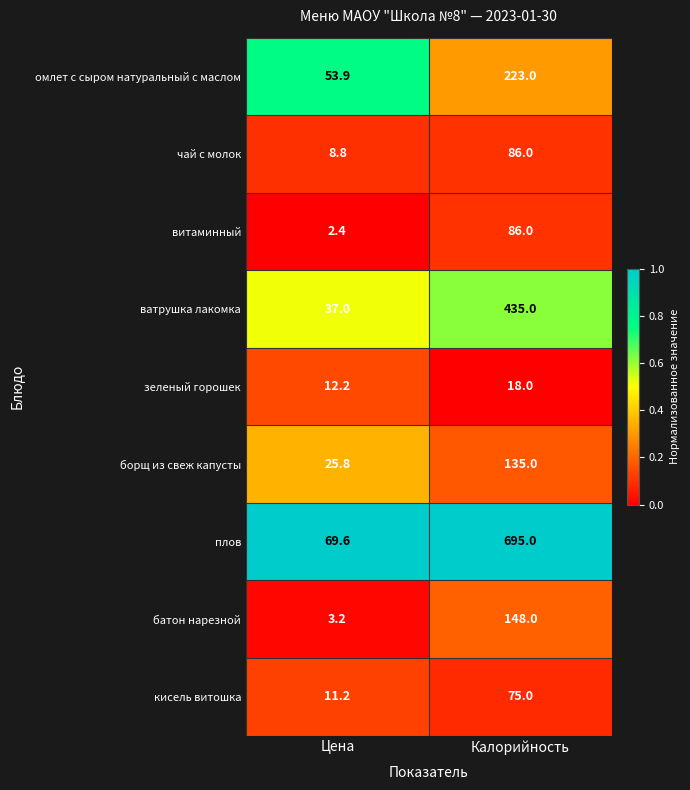

What is the difference between the maximum and minimum values in the омлет с сыром натуральный с маслом series?

169.1